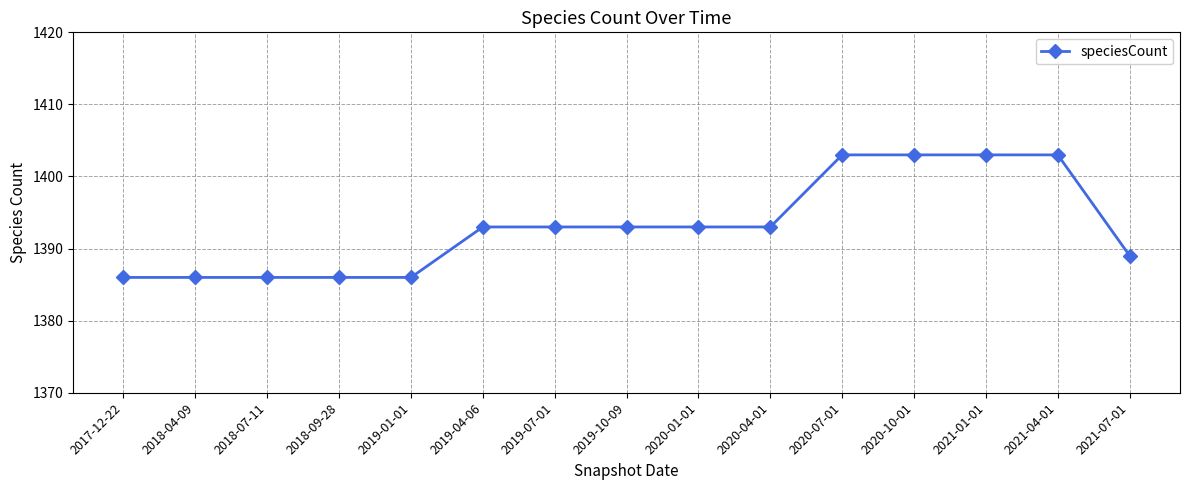

Which has a higher value, 2019-07-01 or 2019-01-01?

2019-07-01